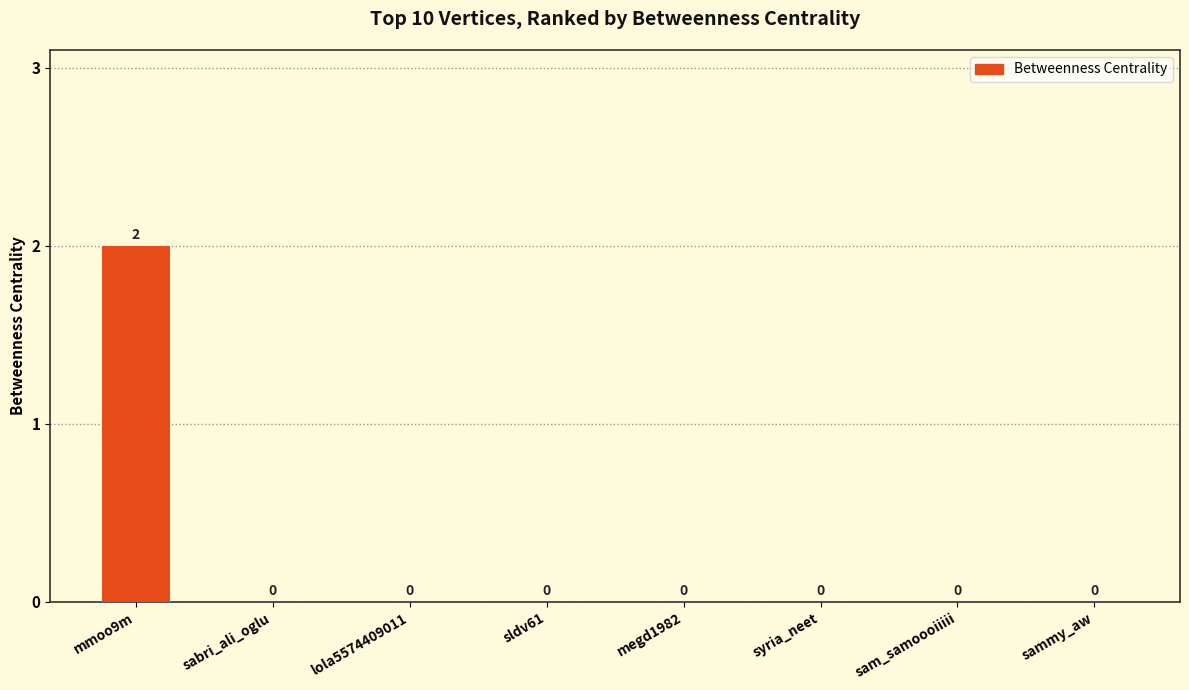

The chart shows a value of 2 at mmoo9m. True or false?

True